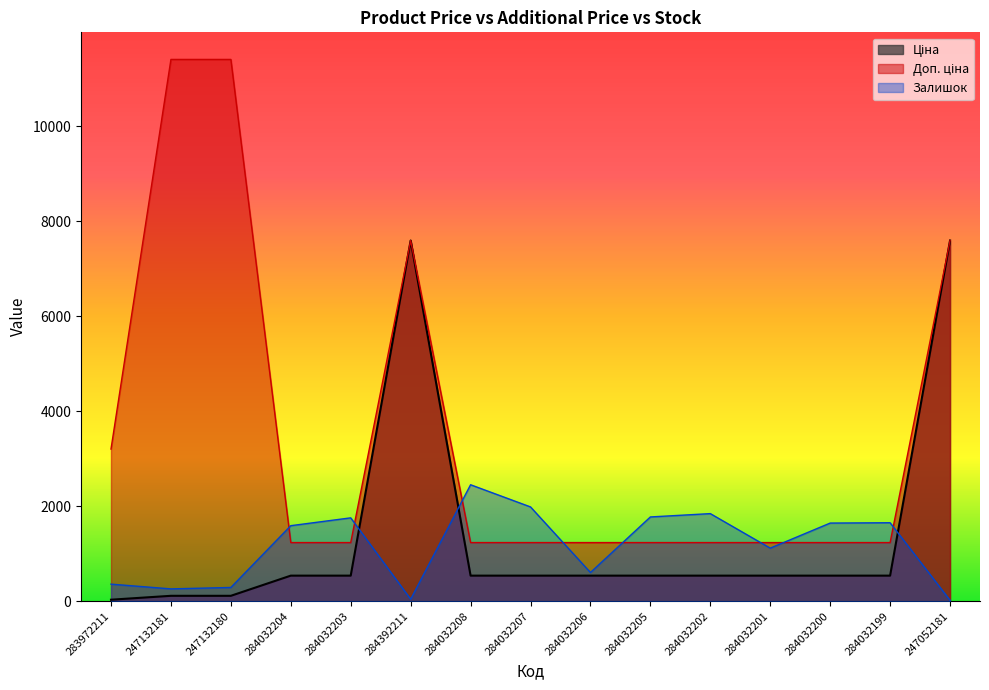

Which category has the highest value across all series?

247132181